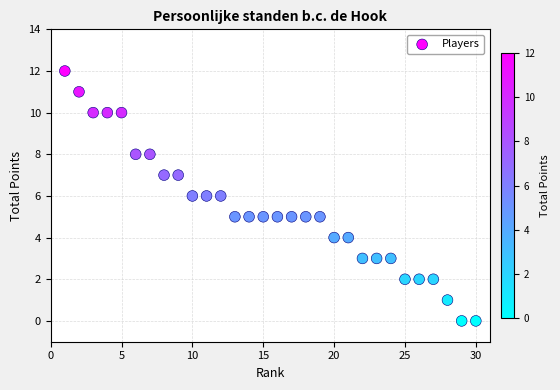

What is the range of Y values (max minus min)?

12